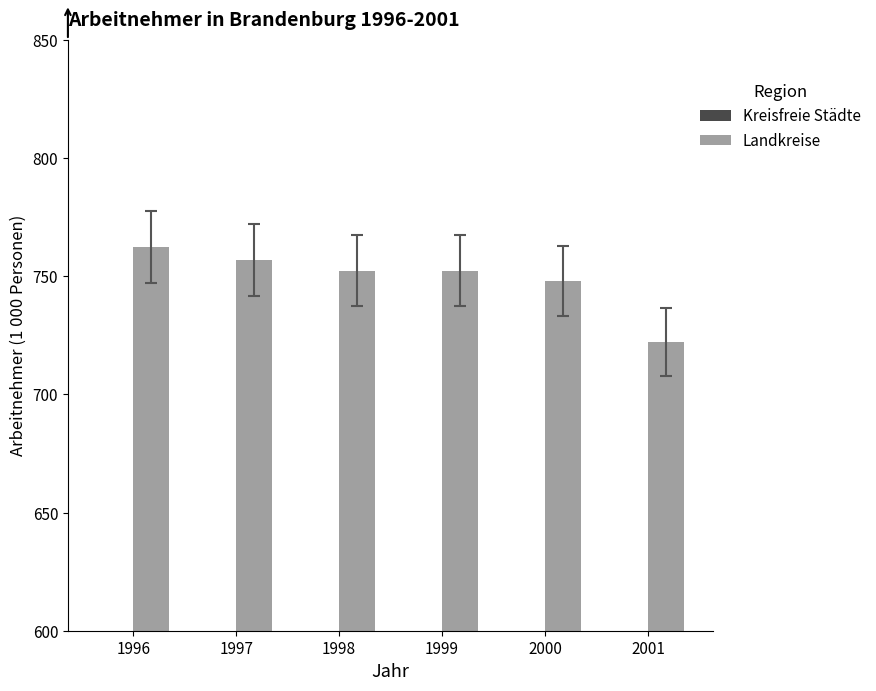

What is the sum of the Kreisfreie Städte values at 2001 and 1998?

464.2